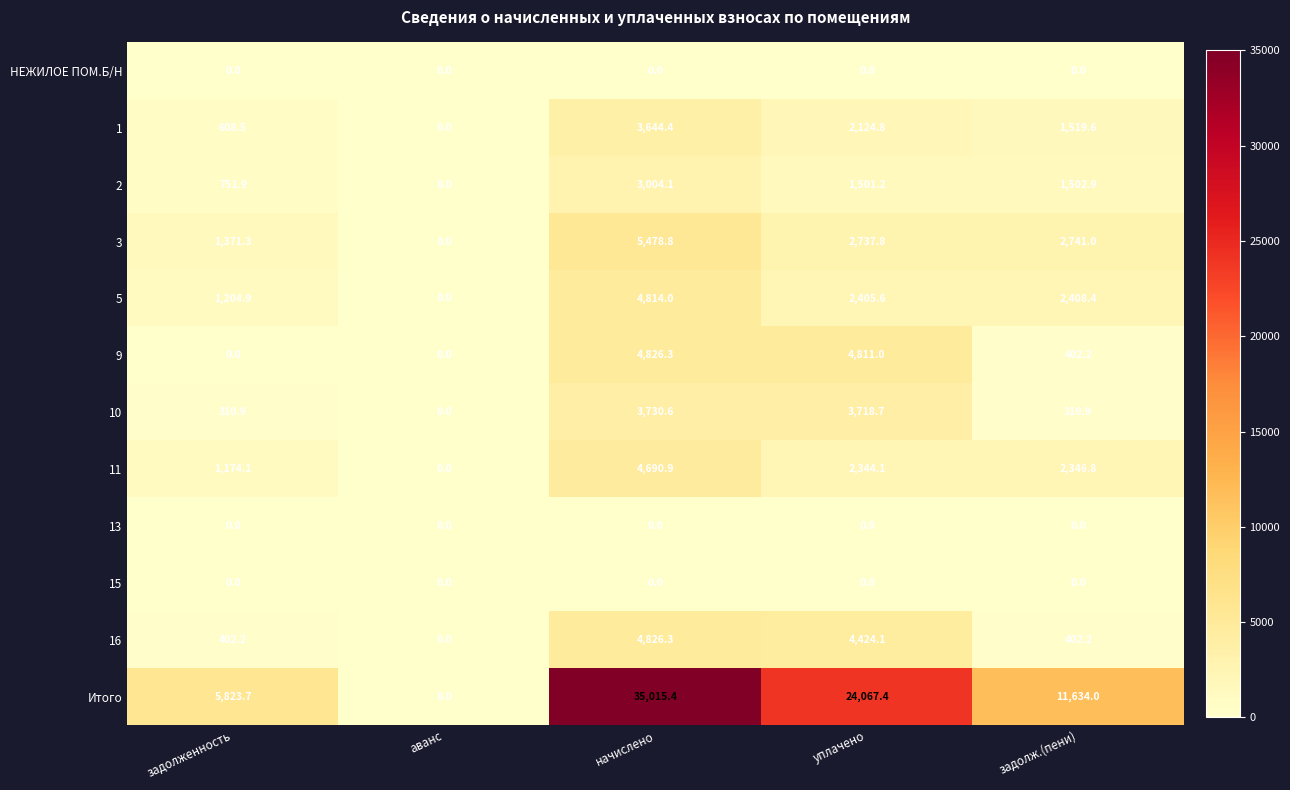

True or false: 5 has a value of 1204.9 at задолженность.

True